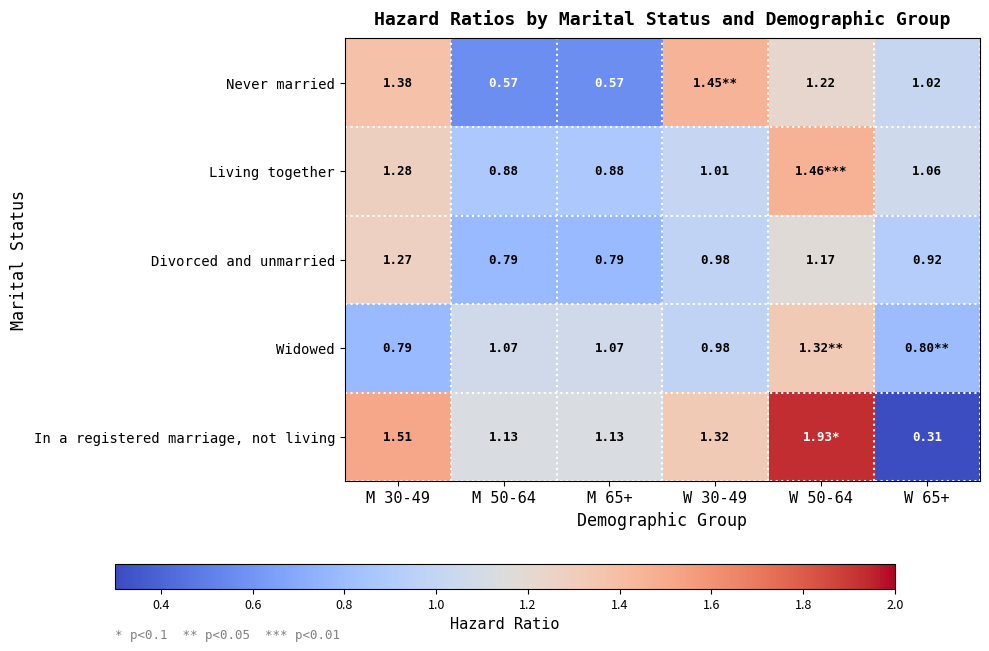

Rank the series at M 30-49 from highest to lowest value.

In a registered marriage, not living, Never married, Living together, Divorced and unmarried, Widowed